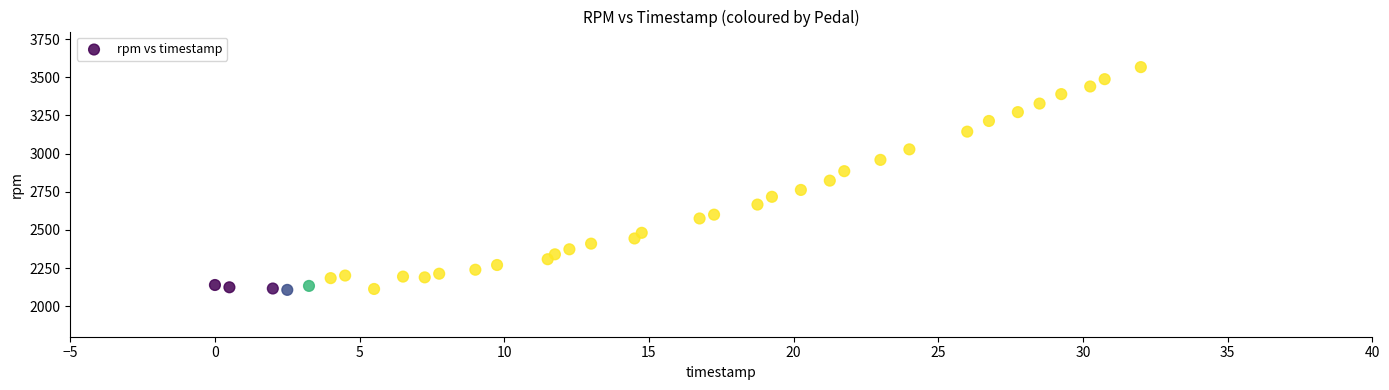

What is the range of Y values (max minus min)?

1460